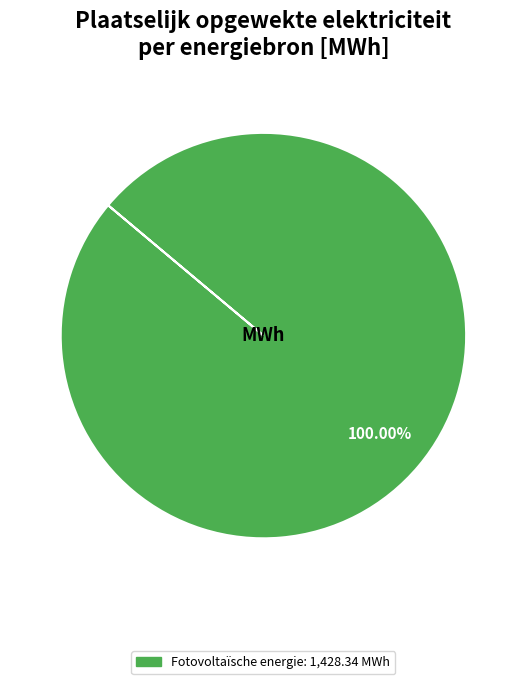

Does any single category account for the majority?

Yes